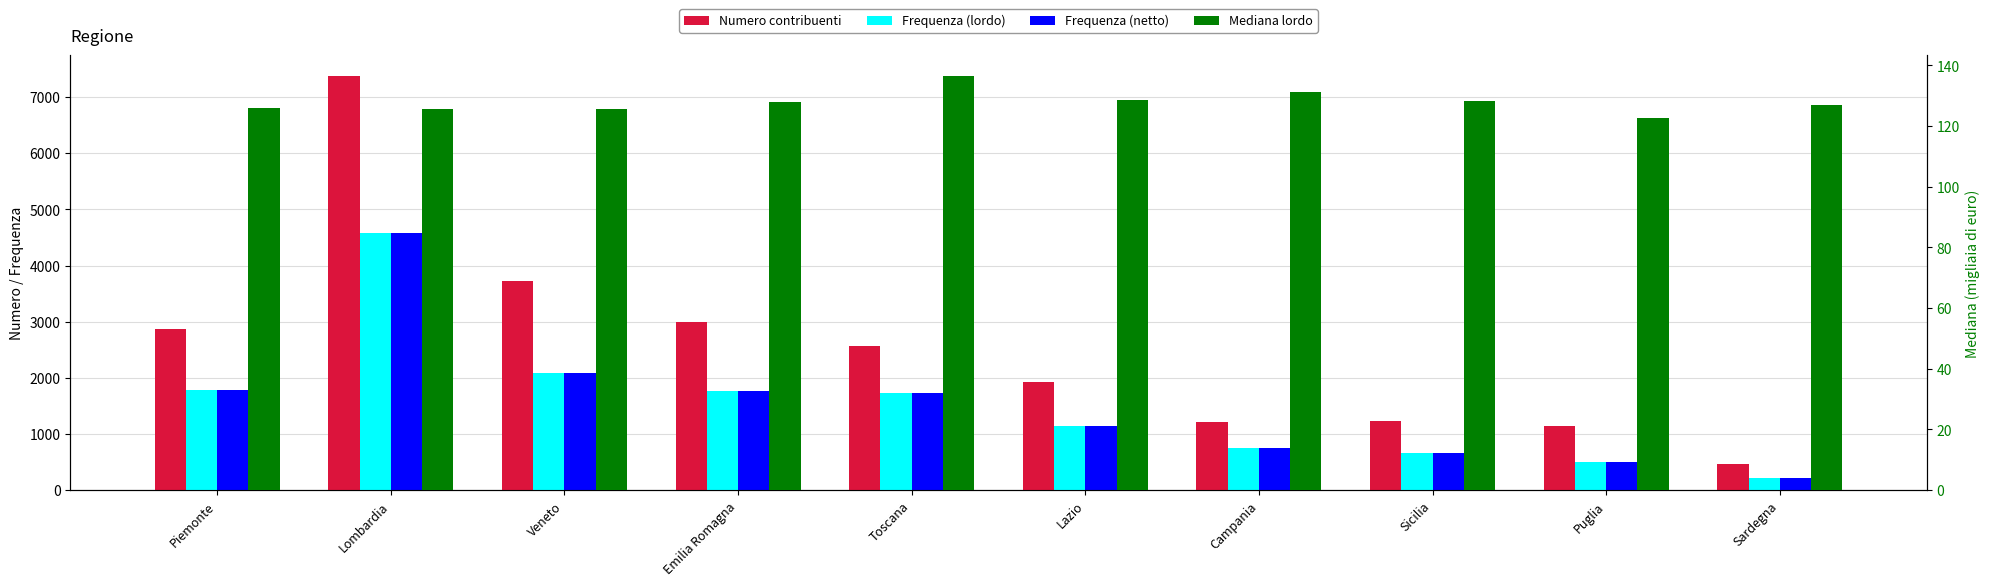

Where does the Mediana lordo series first go above 127?

Emilia Romagna